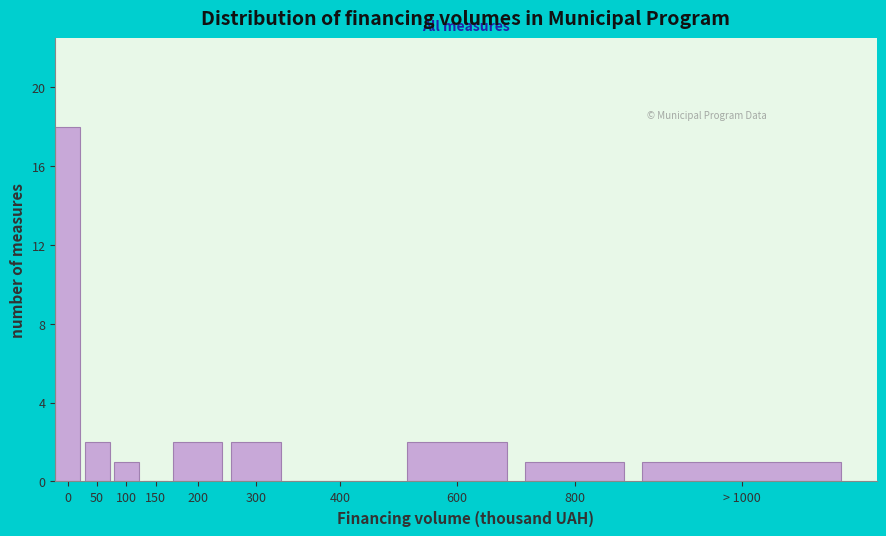

Reading left to right, list all the values displayed in this chart.

0=18	50=2	100=1	150=0	200=2	300=2	400=0	600=2	800=1	> 1000=1